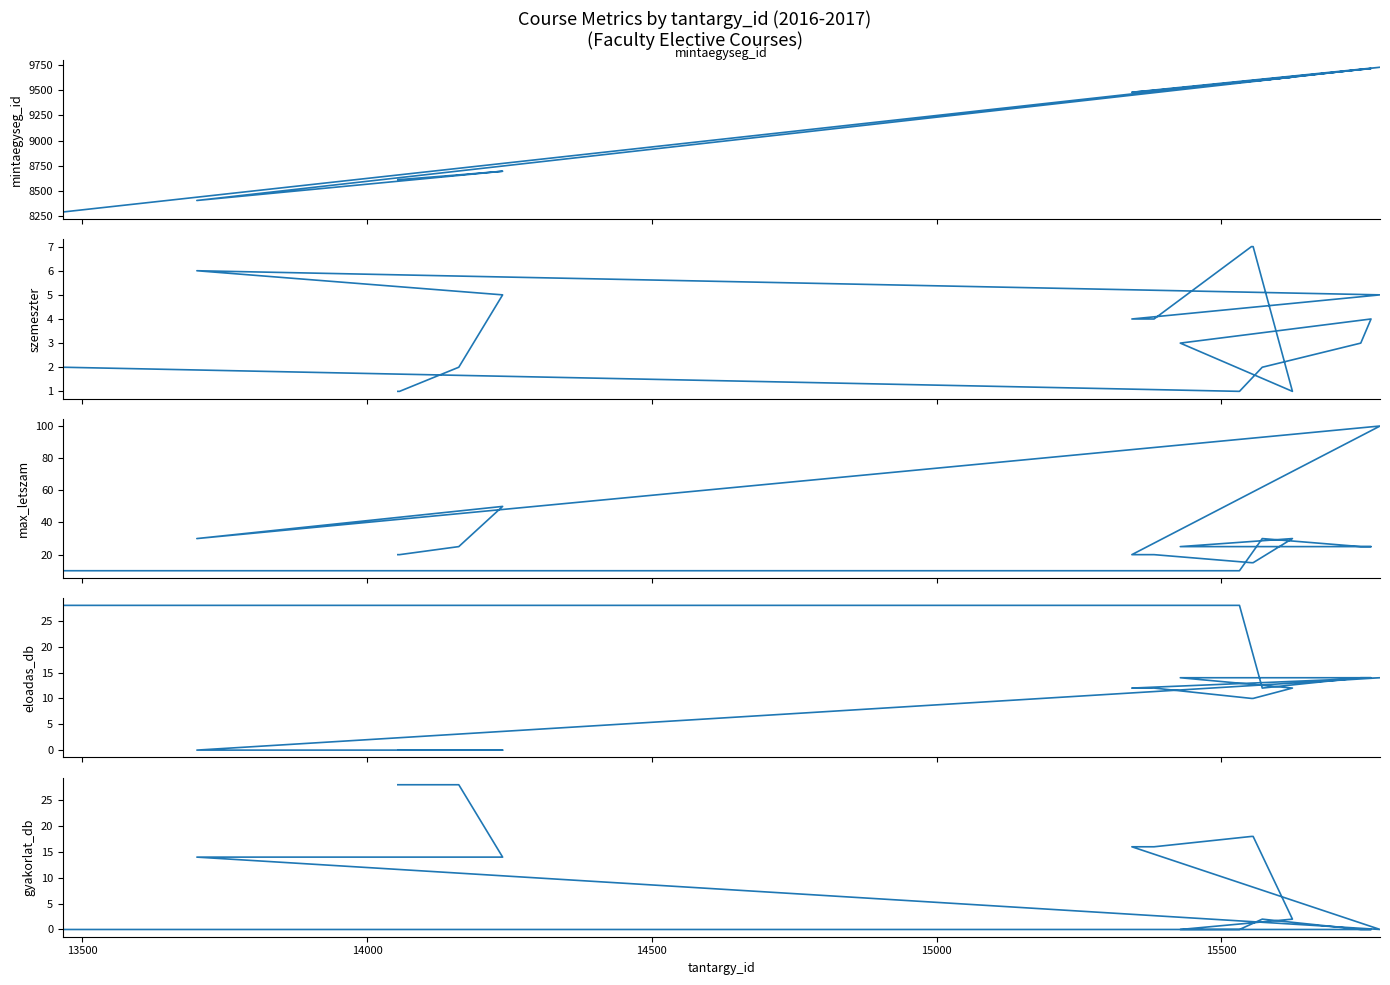

Reading right to left, list all the values displayed in this chart.

mintaegyseg_id: 8292	9580	9598	9705	9714	9521	9629	9589	9588	9497	9479	9727	8406	8696	8660	8613	8612
szemeszter: 2	1	2	3	4	3	1	7	7	4	4	5	6	5	2	1	1
max_letszam: 10	10	30	25	25	25	30	15	15	20	20	100	30	50	25	20	20
eloadas_db: 28	28	12	14	14	14	12	10	10	12	12	14	0	0	0	0	0
gyakorlat_db: 0	0	2	0	0	0	2	18	18	16	16	0	14	14	28	28	28